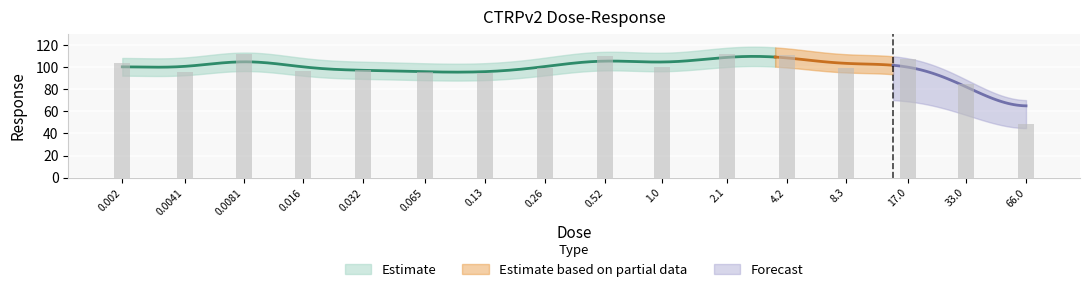

What is the greatest value displayed?

112.1